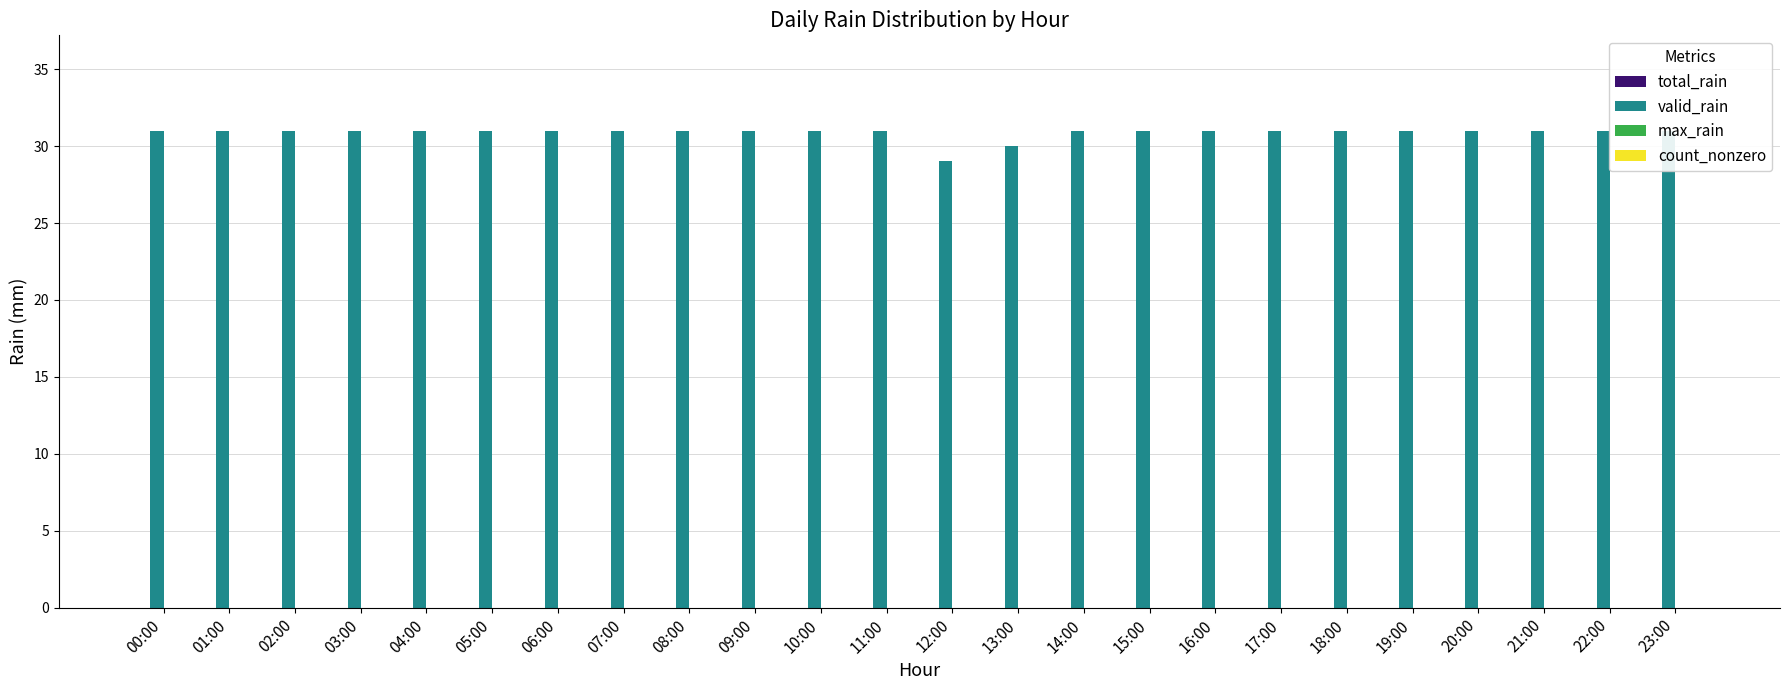

What is the sum of the valid_rain values at 20:00 and 17:00?

62